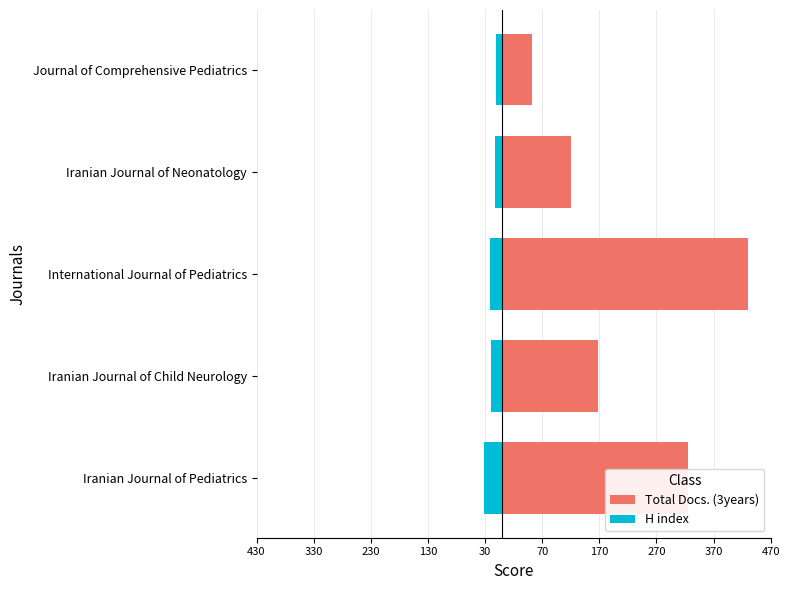

What is the total value across all series at Iranian Journal of Child Neurology?

148